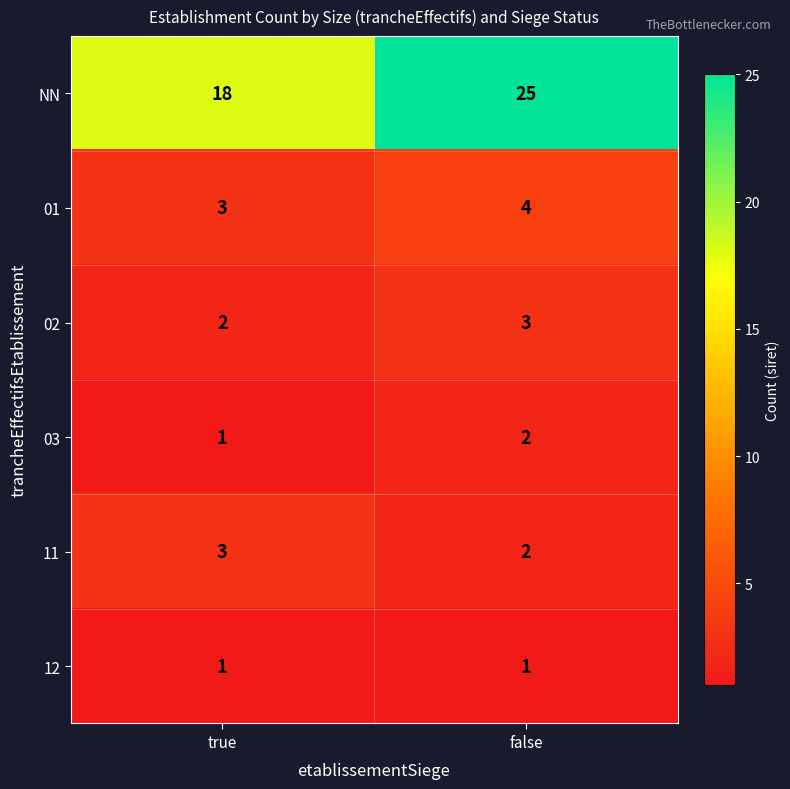

List the labels in order of 11 value, smallest first.

false, true